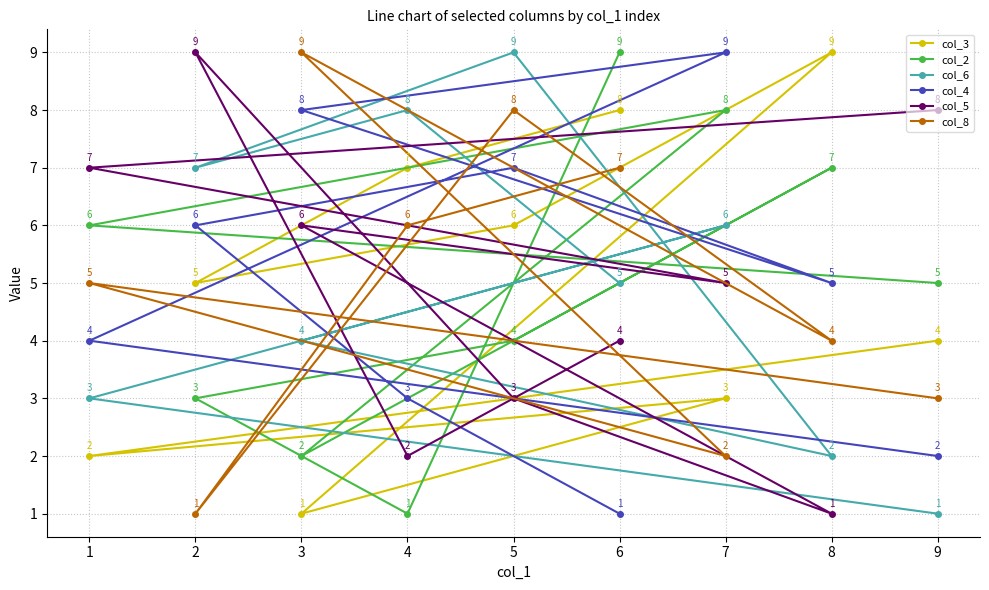

How many values in the col_5 series are below 5?

4